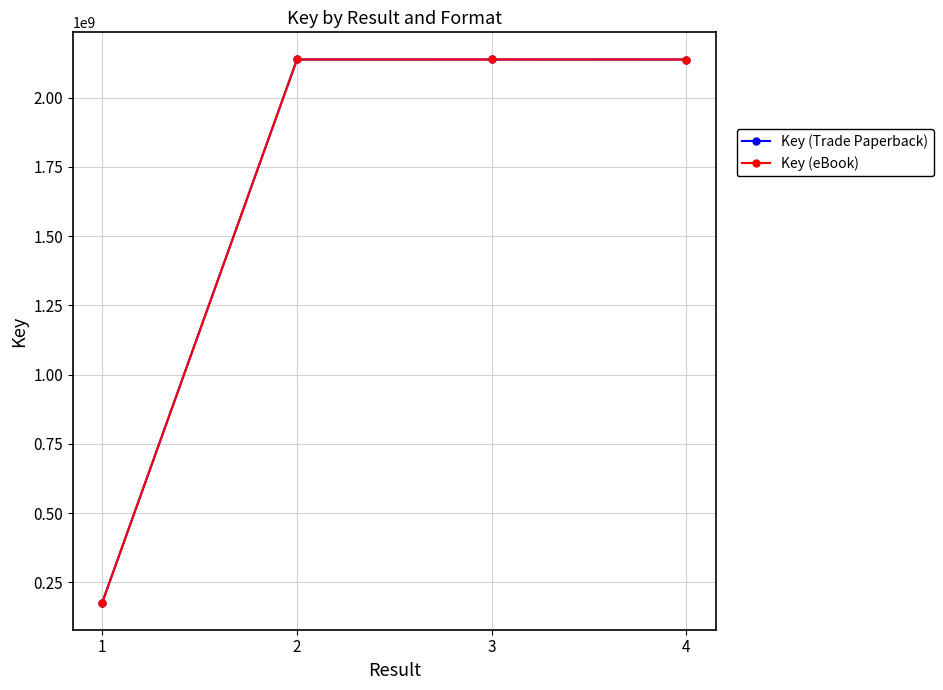

True or false: Key (eBook) and Key (Trade Paperback) cross at least once.

False